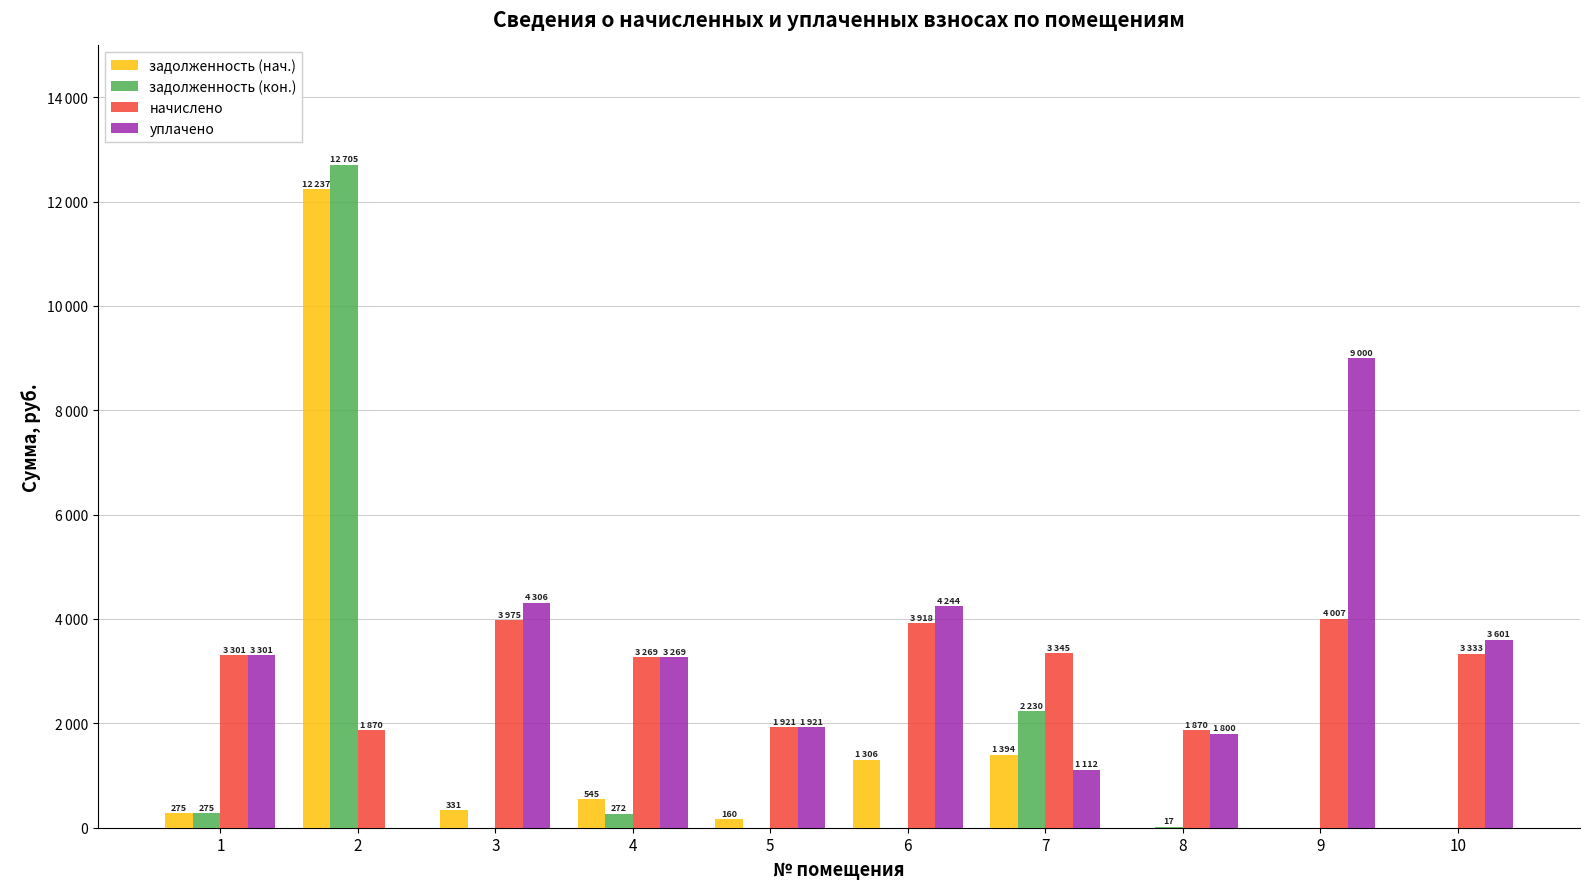

Are the bars grouped side by side (vs. stacked)?

Yes